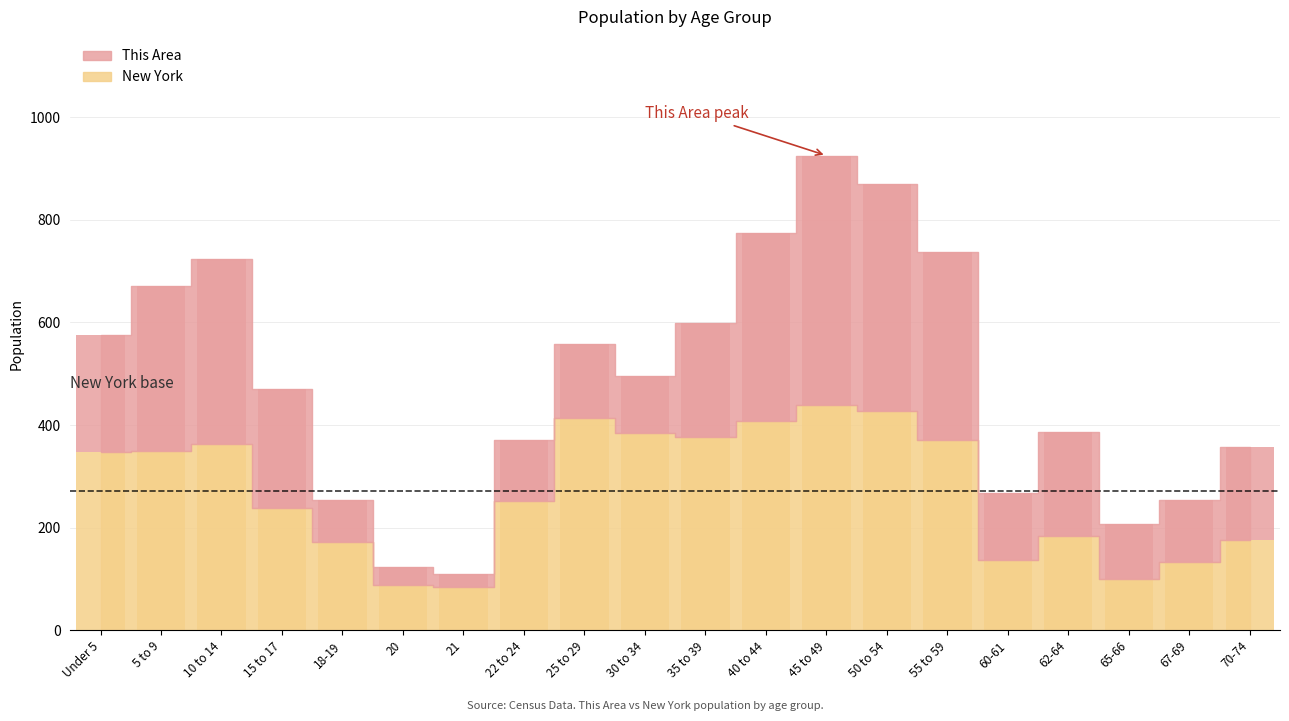

Which series has the largest range (max minus min)?

This Area